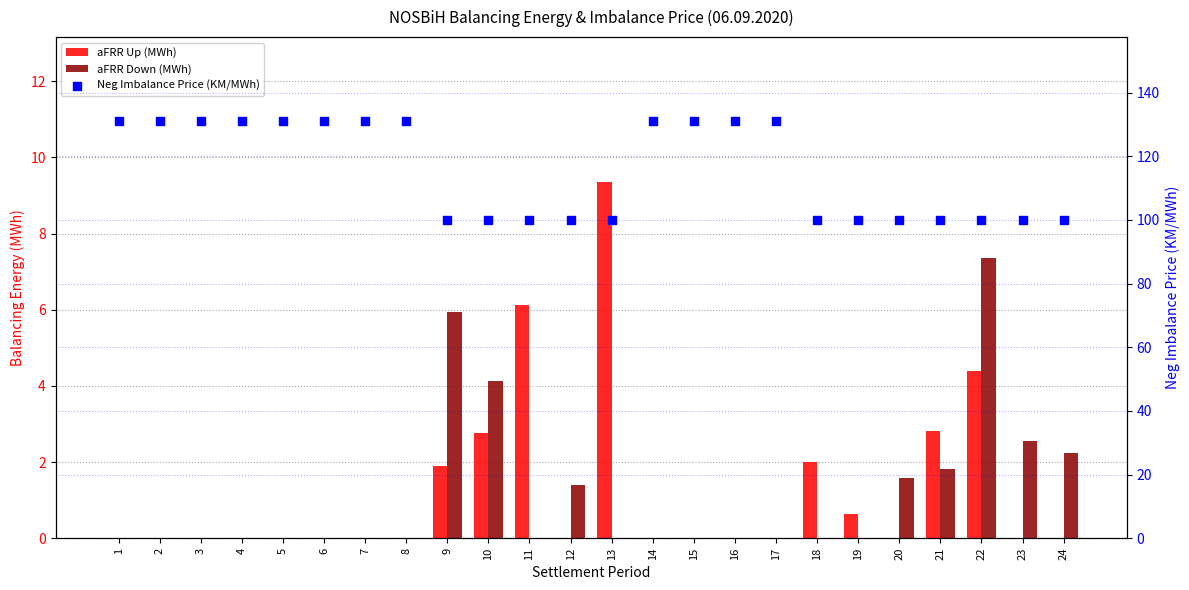

What are all the series names shown in the legend?

aFRR Up (MWh), aFRR Down (MWh), Neg Imbalance Price (KM/MWh)